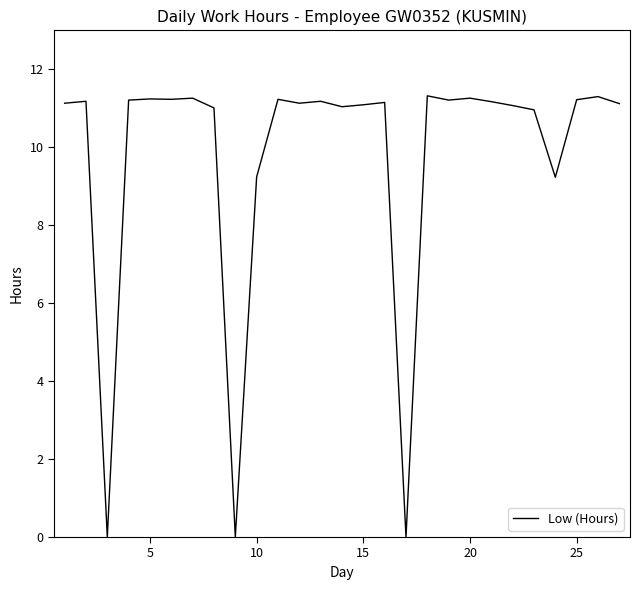

What is the greatest value displayed?

11.3